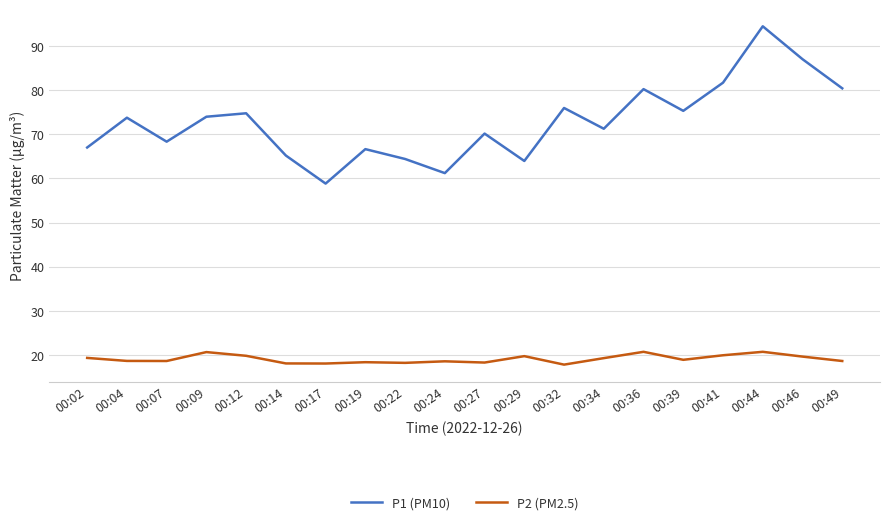

How many lines are shown in the chart?

2